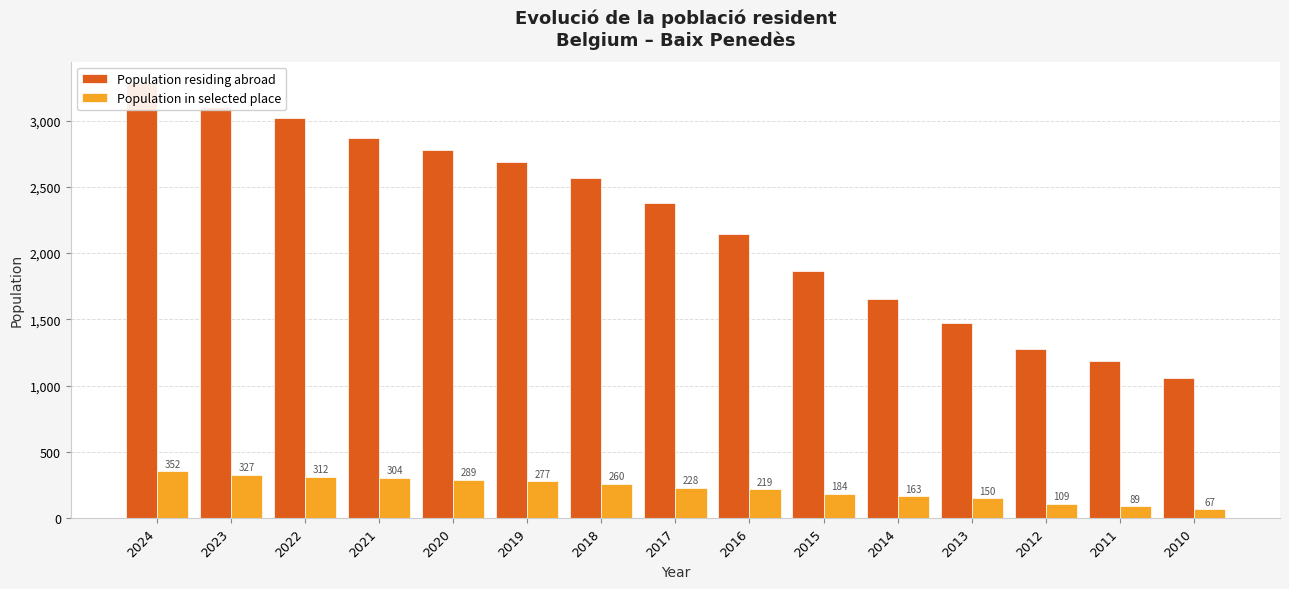

Which series has the largest total across all categories?

Population residing abroad